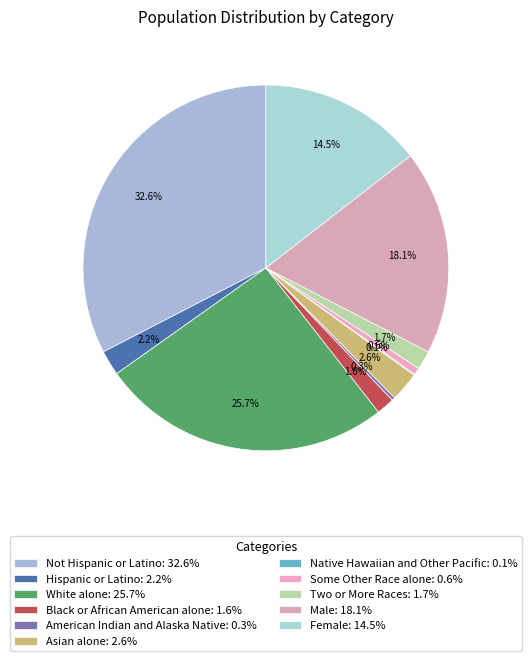

To the nearest percent, what is the average slice percentage?

9%